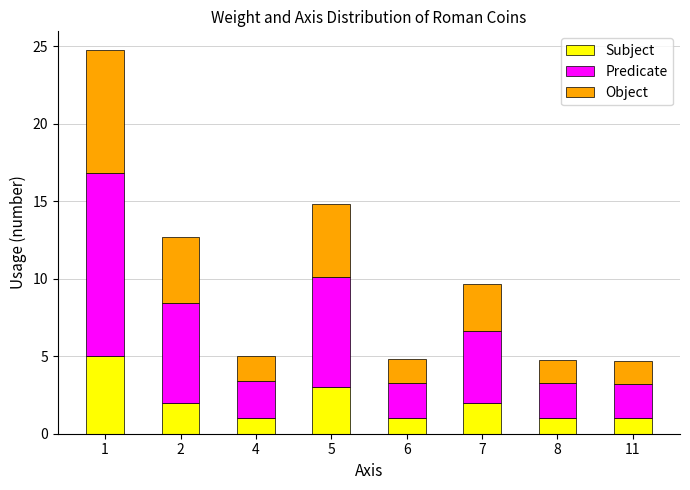

Is it true that Subject equals 1.0 at 4?

True